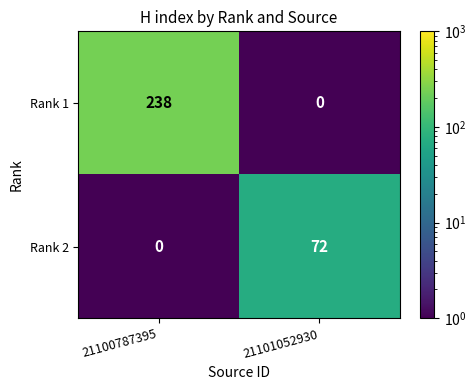

What is the maximum value for Rank 1?

238